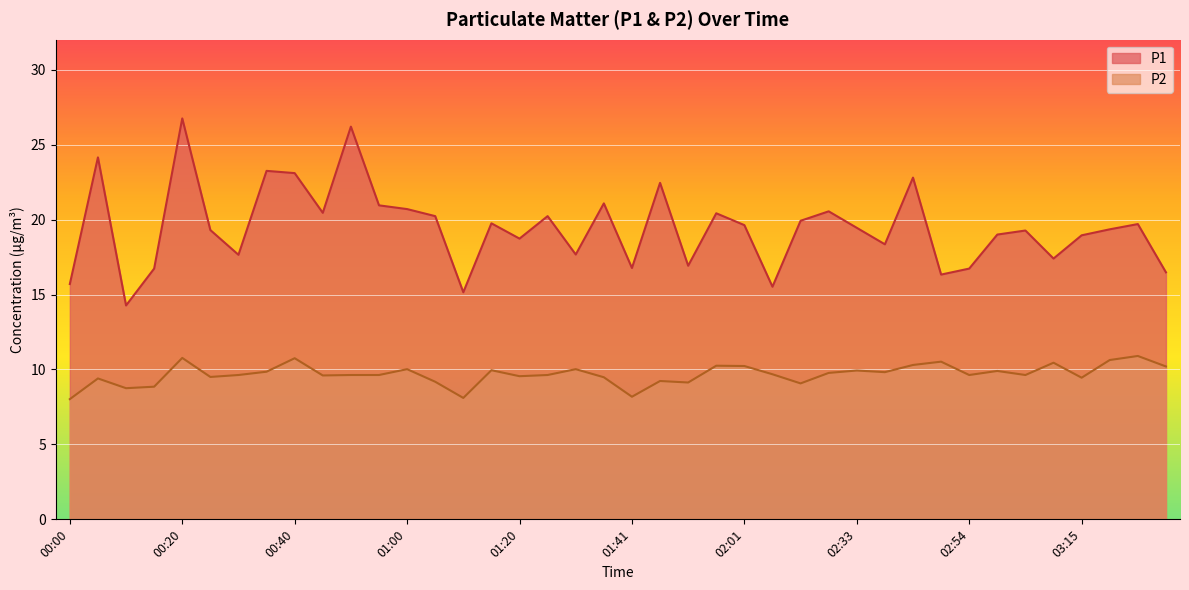

Rank the categories by P2 value from lowest to highest.

00:00, 01:10, 01:41, 00:10, 00:15, 02:17, 01:51, 01:05, 01:46, 00:05, 03:15, 01:36, 00:25, 01:20, 00:45, 00:30, 00:50, 00:55, 01:25, 02:54, 03:04, 02:06, 02:28, 02:38, 00:35, 02:59, 02:33, 01:15, 01:00, 01:31, 03:30, 02:01, 01:56, 02:43, 03:09, 02:48, 03:20, 00:40, 00:20, 03:25